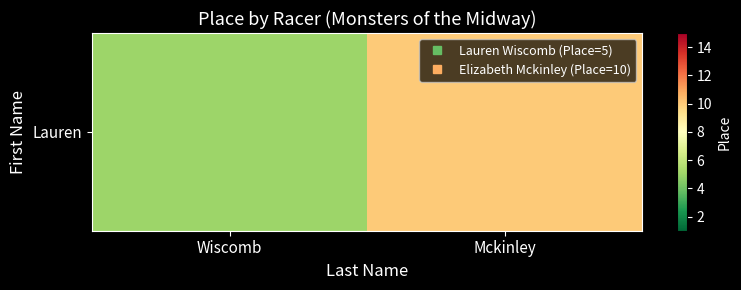

What is the ratio of the value at Mckinley to the value at Wiscomb?

2.0